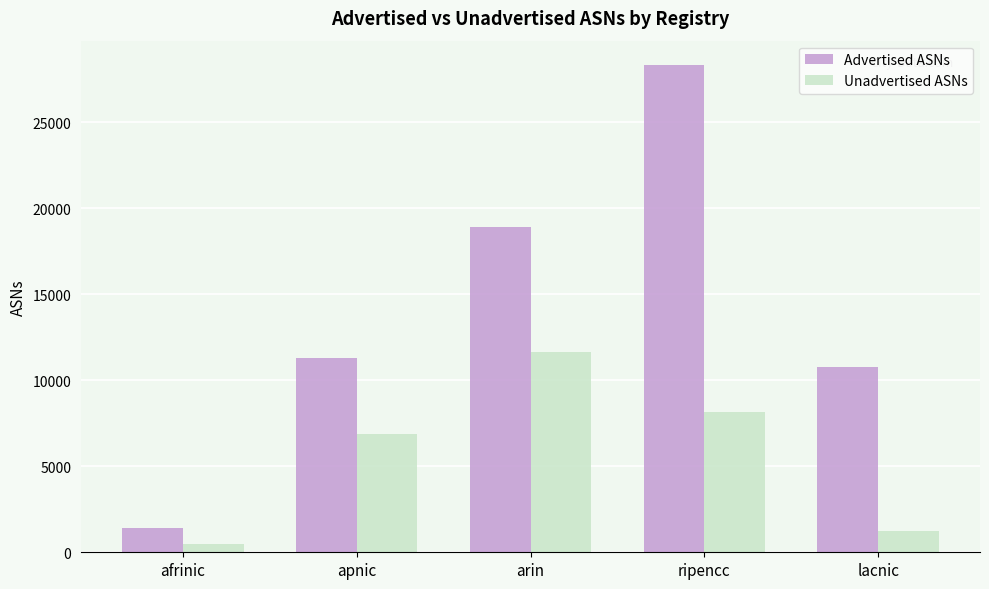

How many categories are shown in the chart?

5